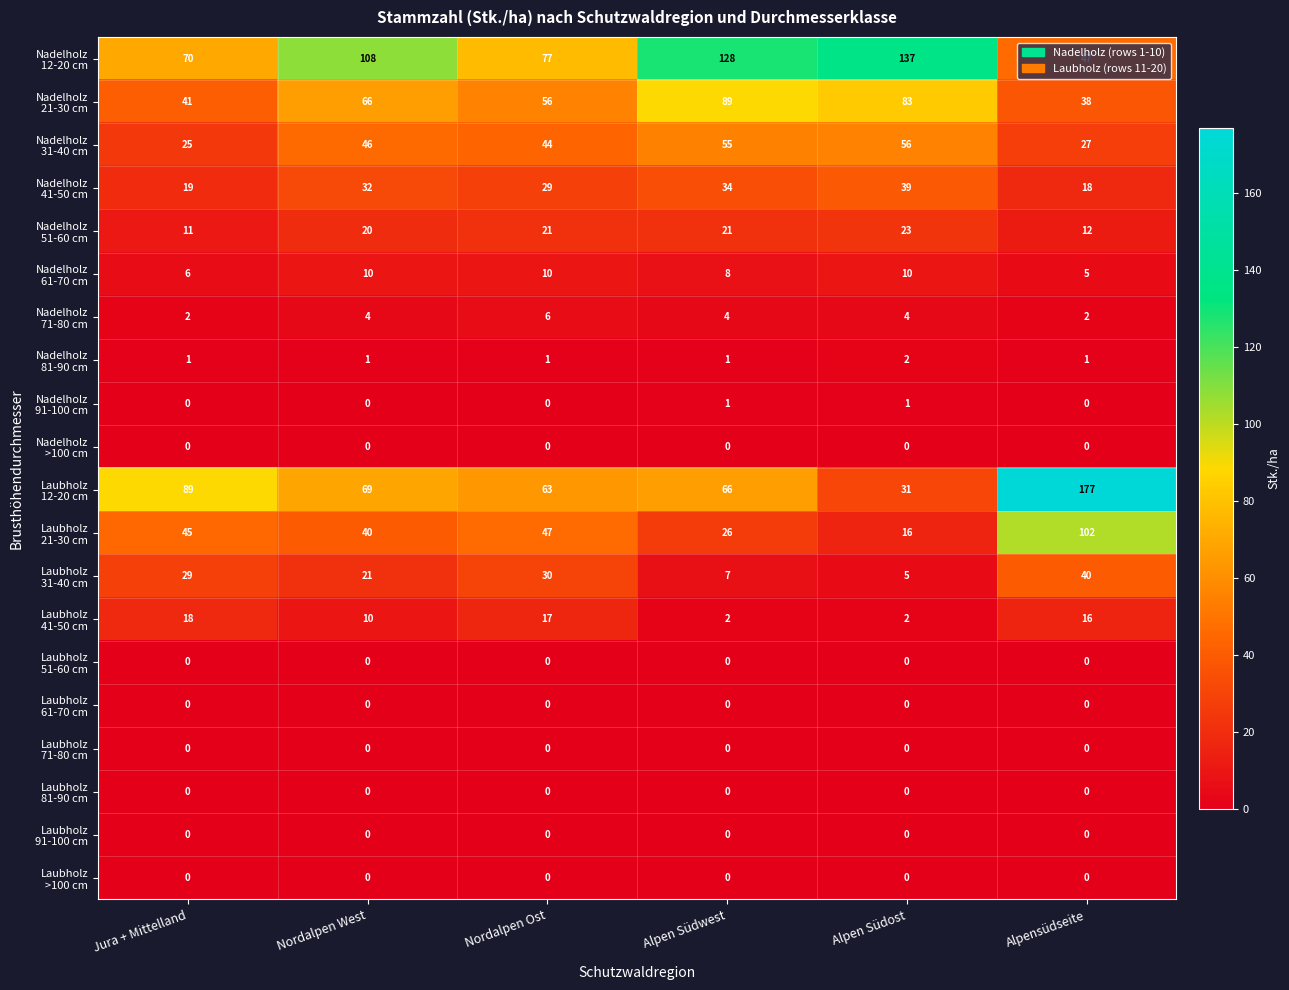

At which category is the sum across all series the highest?

Alpensüdseite